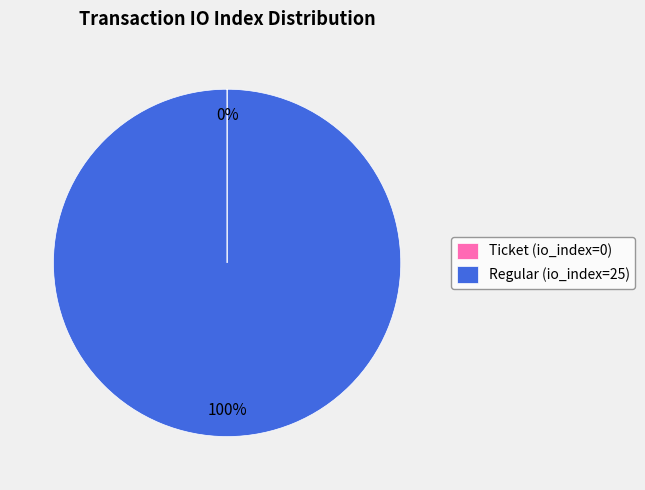

Which slice is the largest?

Regular (io_index=25)